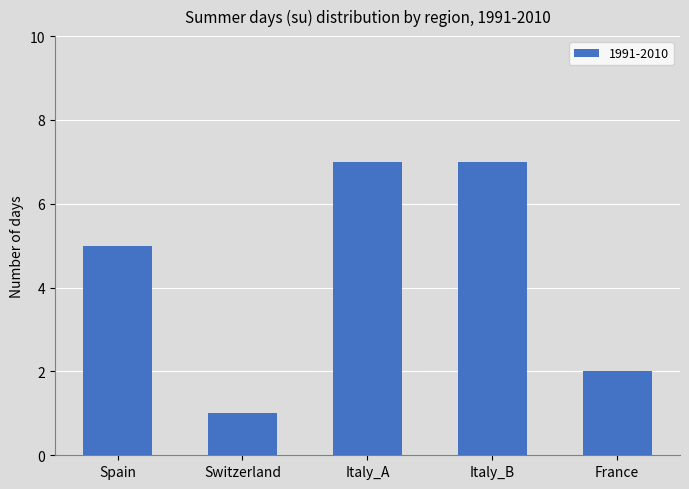

Which label corresponds to the smallest value in the chart?

Switzerland